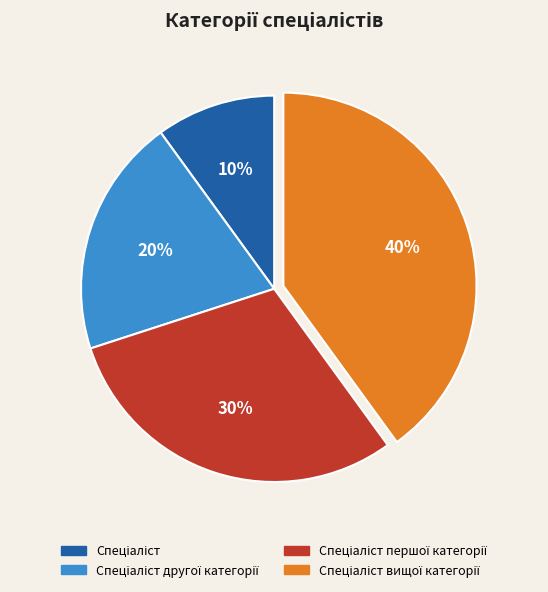

Is there any slice that represents more than half of the pie?

No